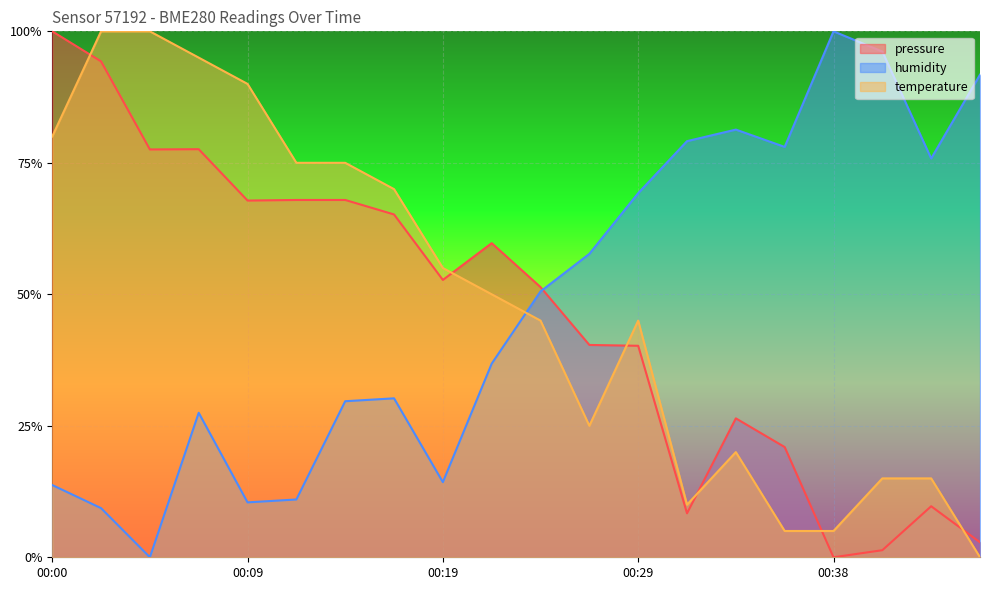

What is the value of the temperature point at the 12th from the left?

0.3